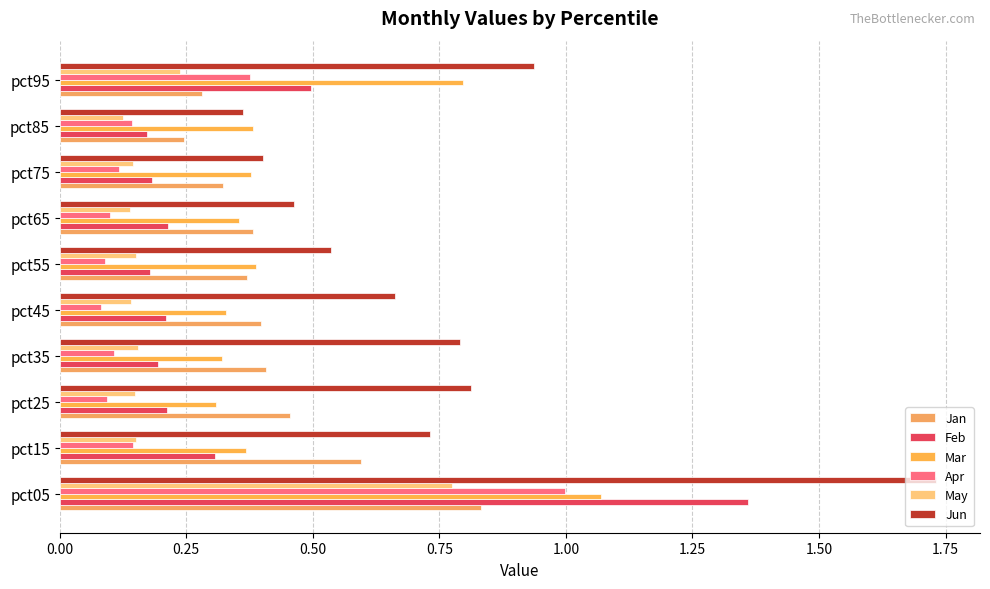

Which series has the widest spread of values?

Jun